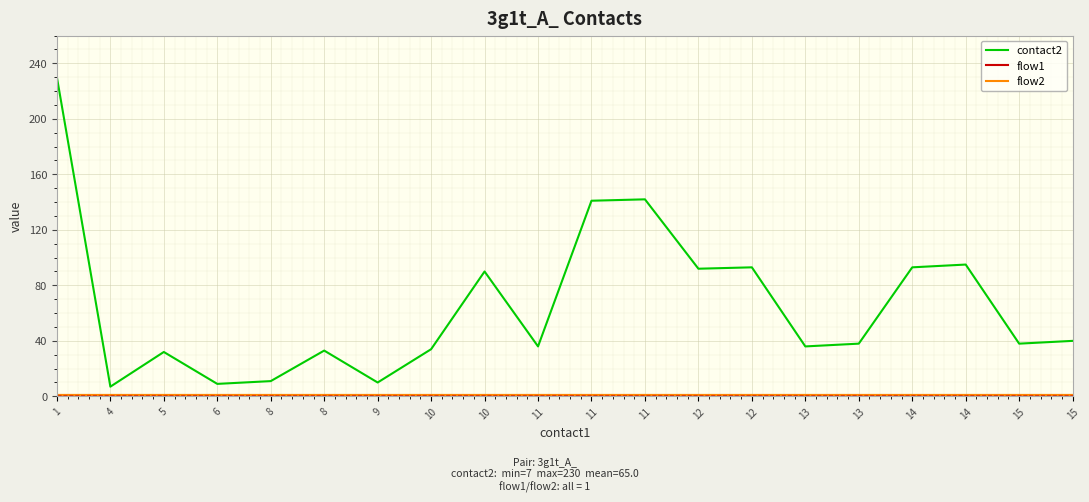

Does the chart display data point markers on the line(s)?

No